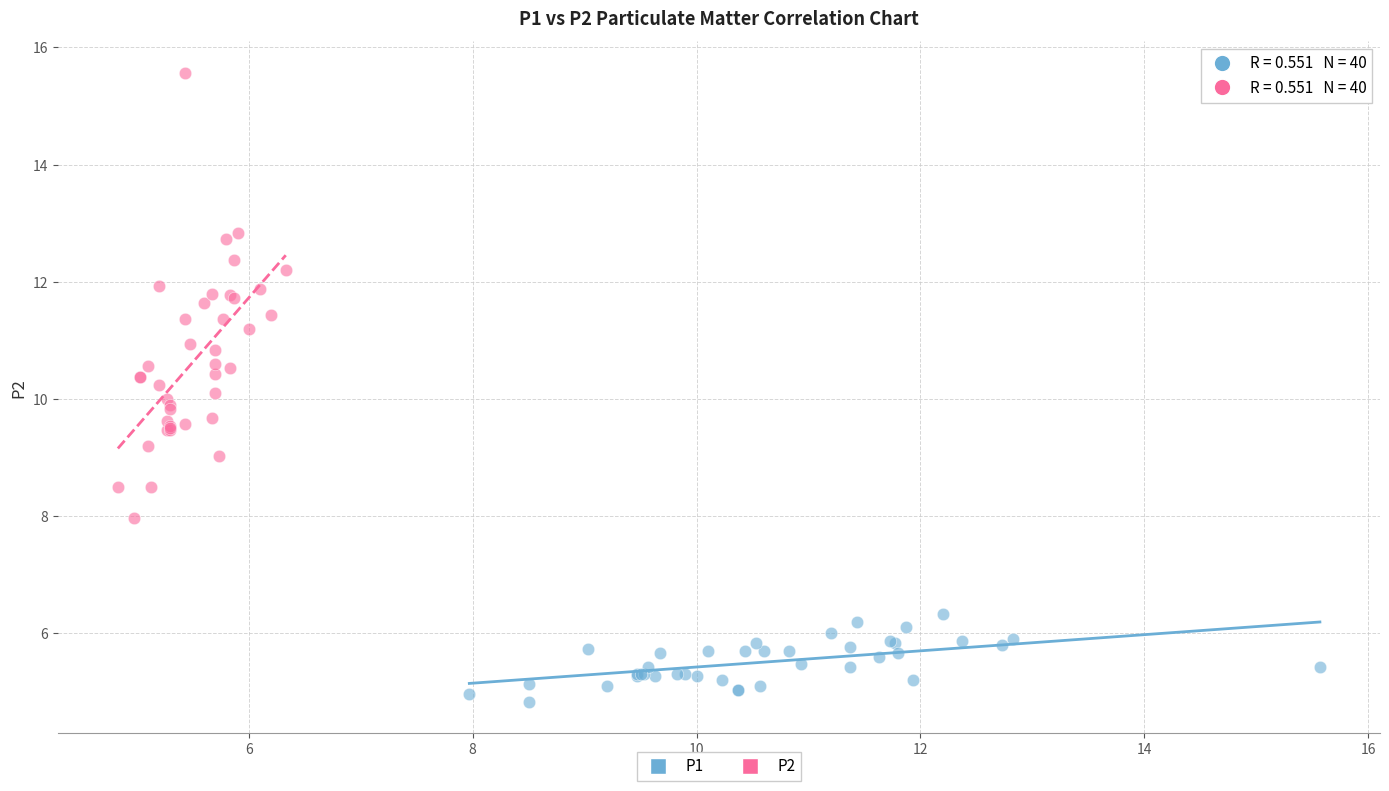

Which series reaches the maximum Y coordinate?

P2